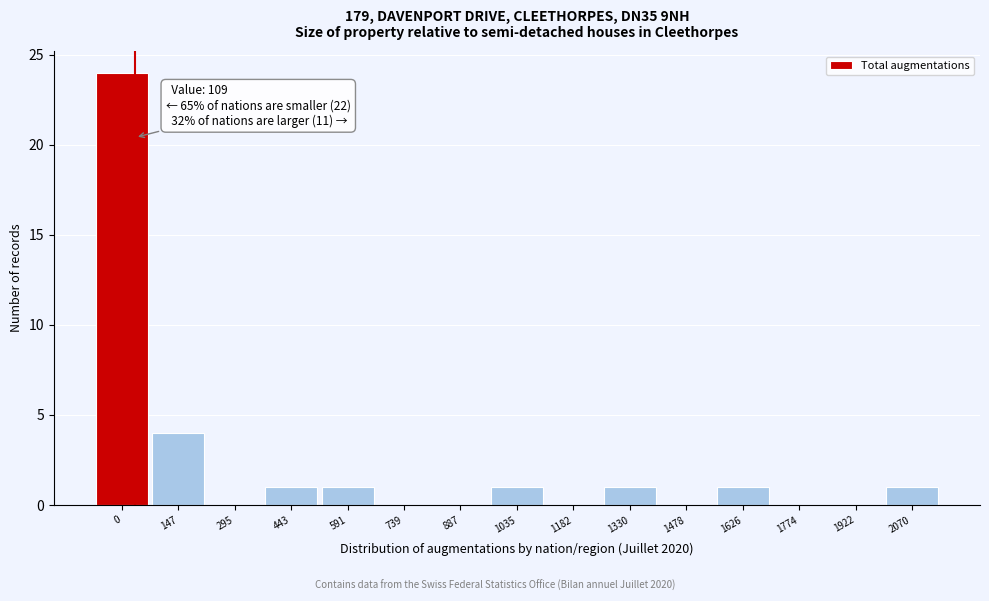

Reading left to right, what are all the values shown in this chart?

0=24	147=4	295=0	443=1	591=1	739=0	887=0	1035=1	1182=0	1330=1	1478=0	1626=1	1774=0	1922=0	2070=1